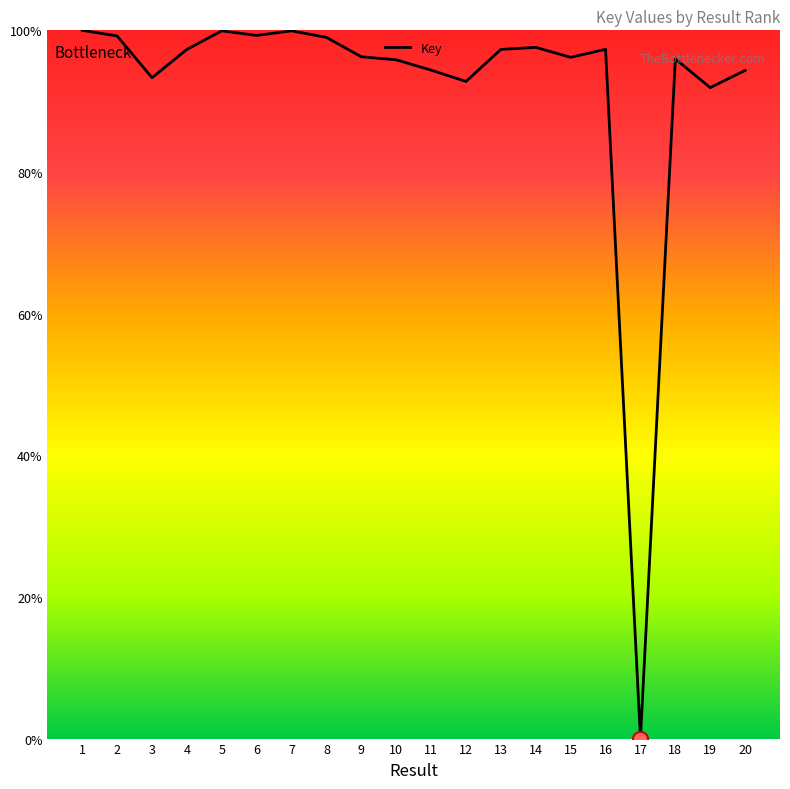

Between 1 and 4, which is larger?

1